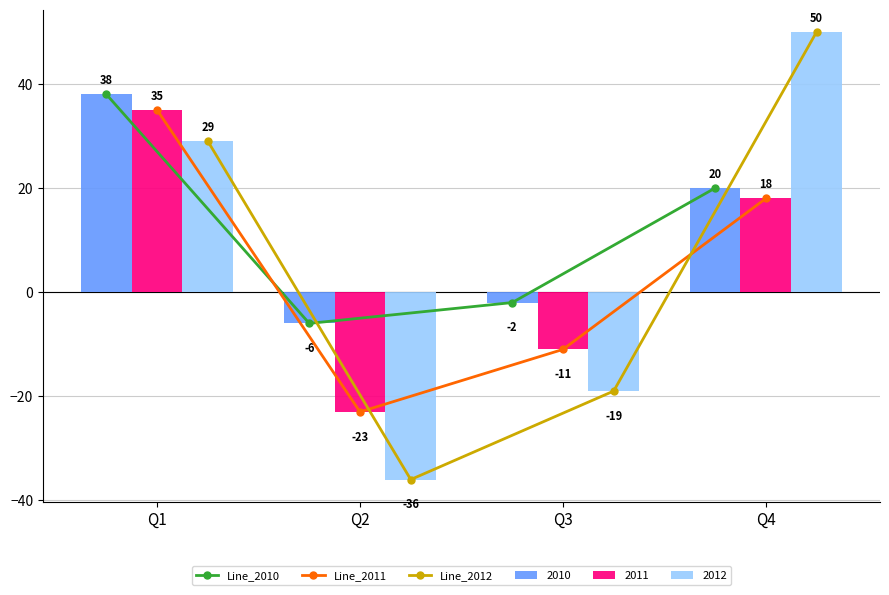

Which series has the widest spread of values?

Line_2012